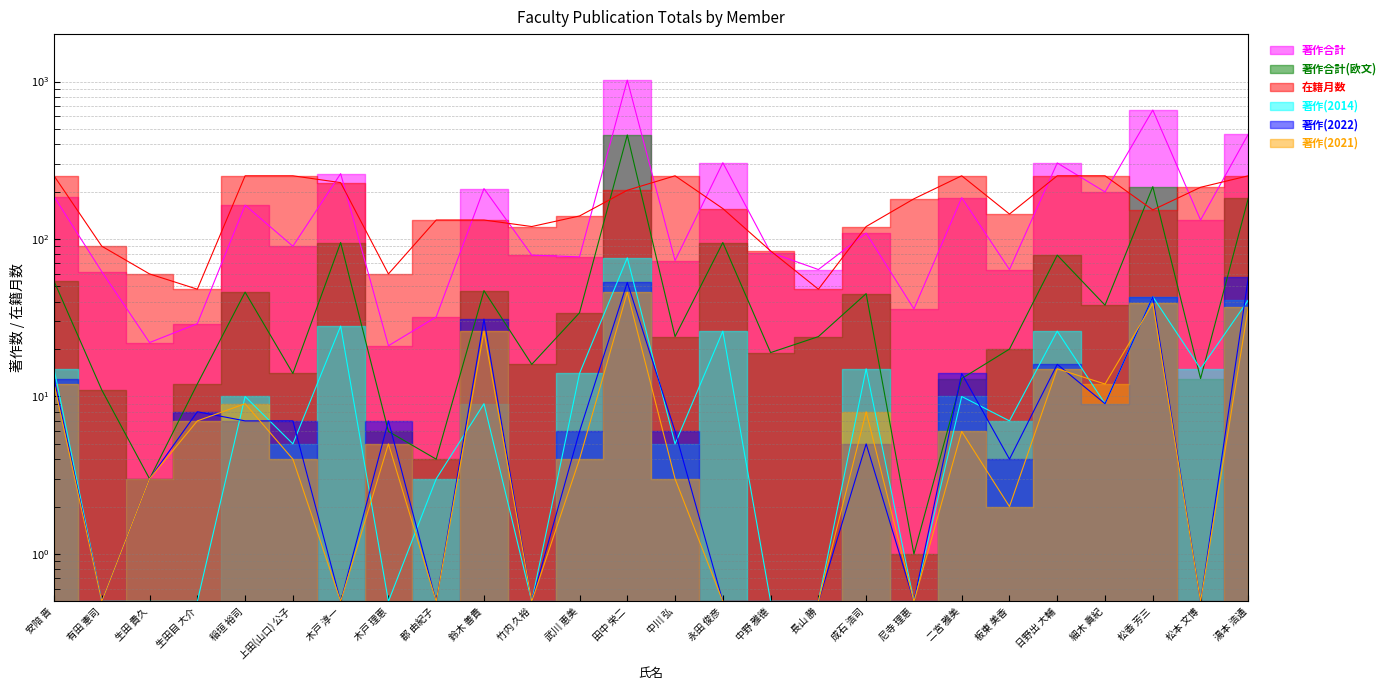

What are all the series names shown in the legend?

著作合計, 著作合計(欧文), 在籍月数, 著作(2014), 著作(2022), 著作(2021)